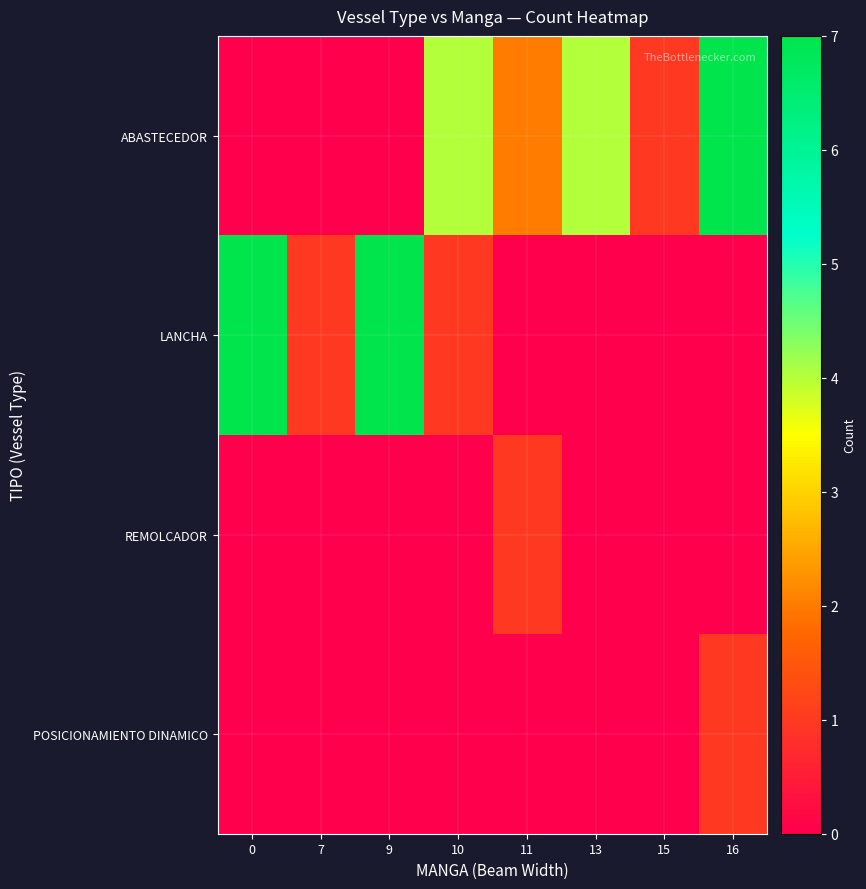

What is the difference between the highest and lowest values at 13?

4